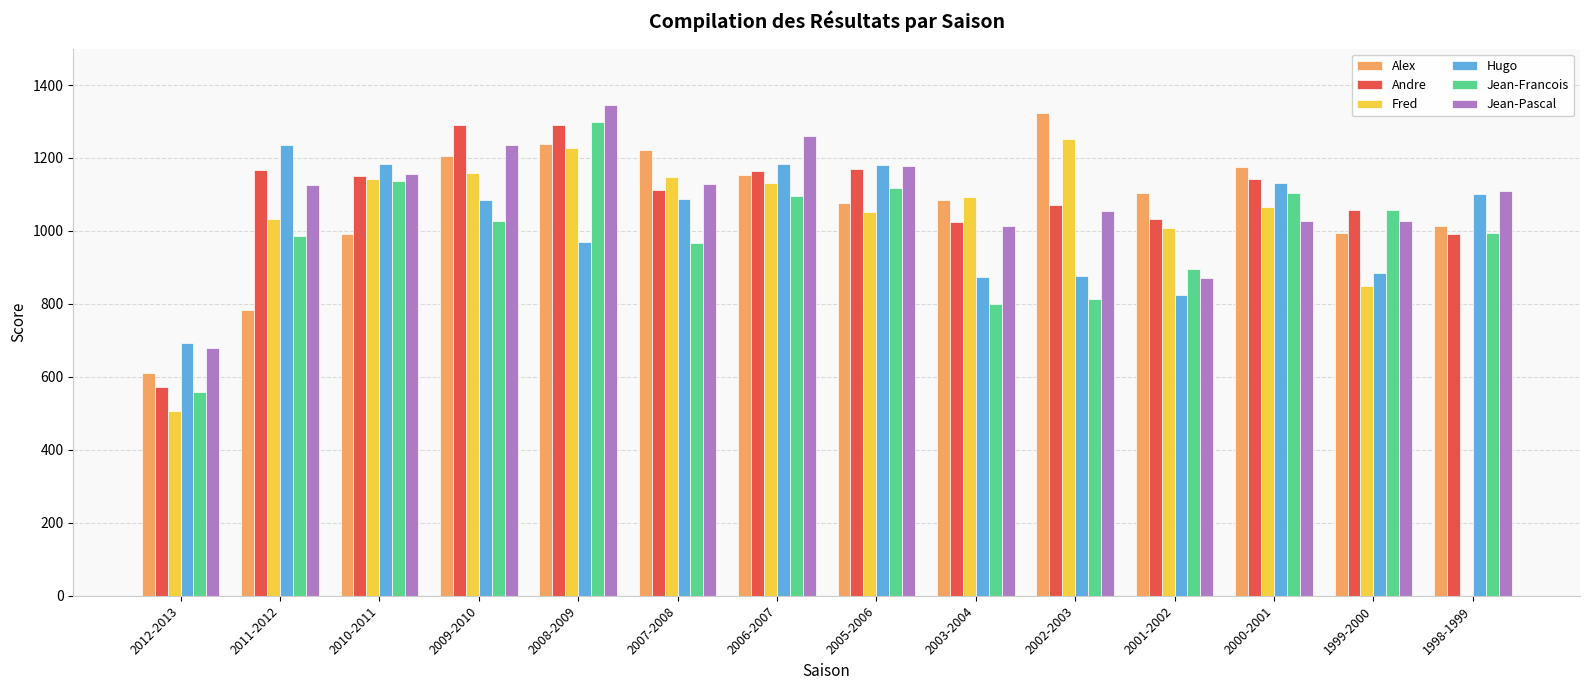

What is the maximum value for Jean-Francois?

1299.0